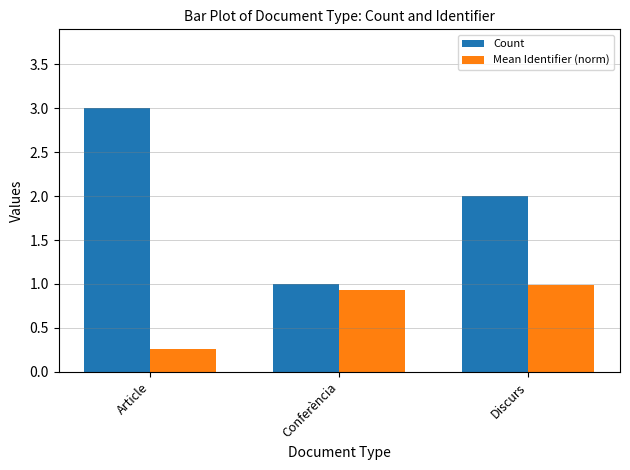

Is it true that Count equals 1.4 at Discurs?

False